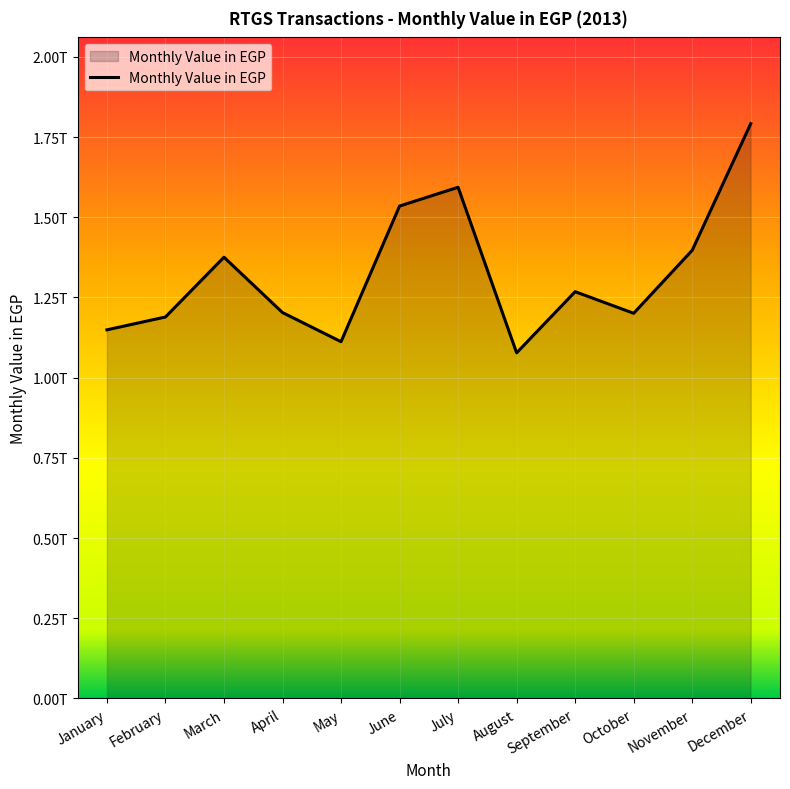

At which category does the data reach its first local valley?

May